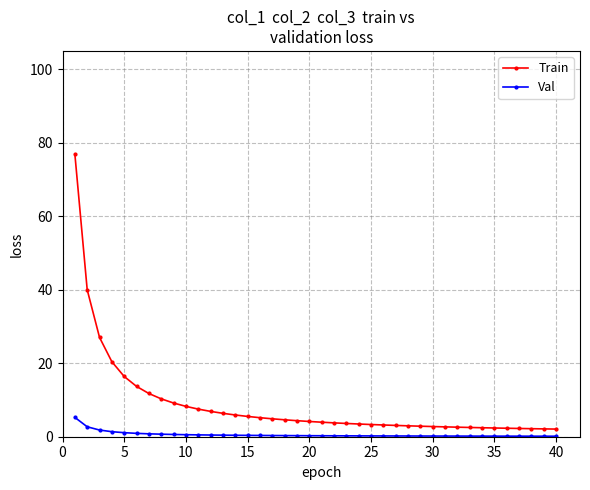

What is the maximum value for Train?

76.9